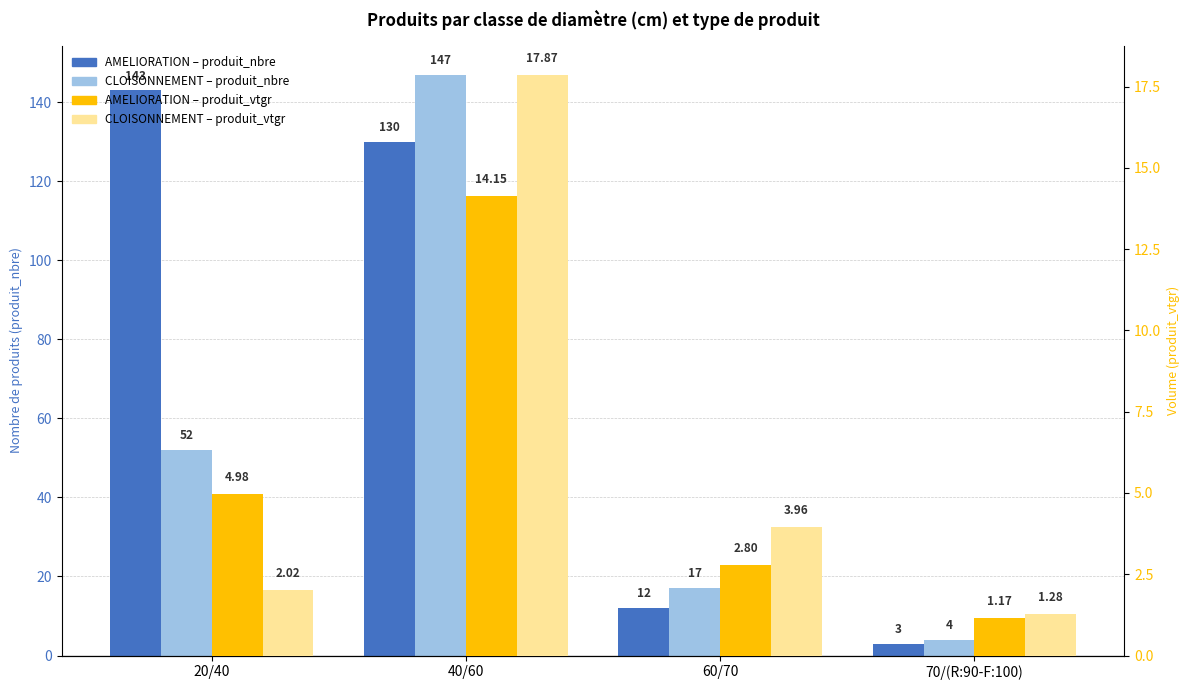

Is the value of CLOISONNEMENT – produit_nbre at 40/60 greater than the value of AMELIORATION – produit_nbre at 70/(R:90-F:100)?

Yes